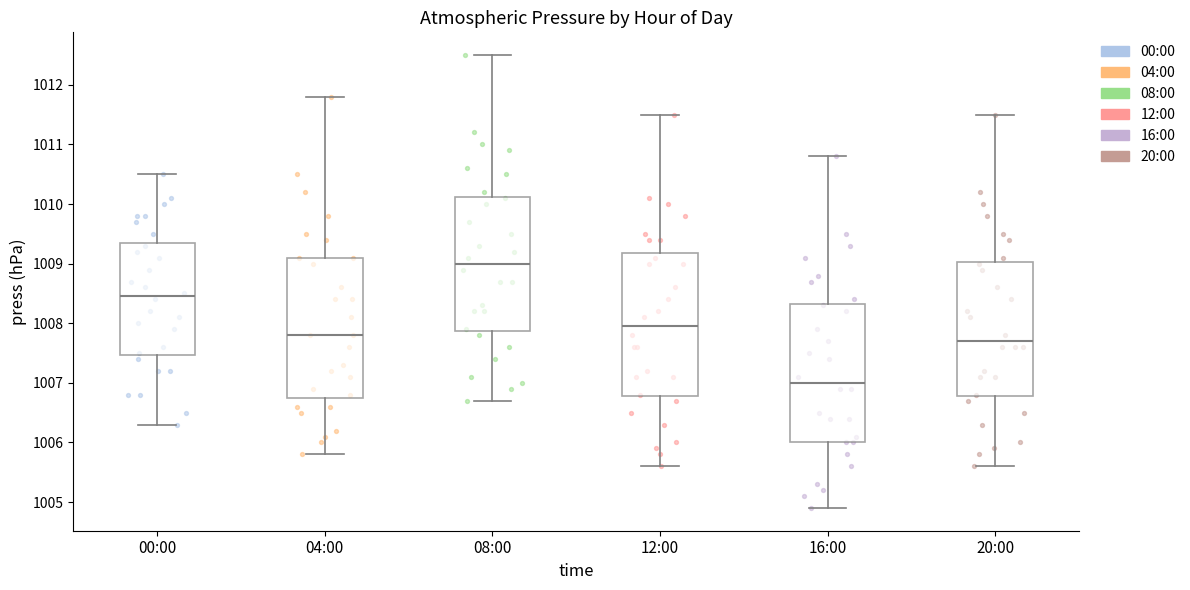

Reading left to right, transcribe this box plot: for each box, give where its median line is, the range the box spans, and where its two whiskers end, as read against the y-axis. The values are not printed on the chart, so give them approximately, as read against the axis.

00:00: median 1008.5, box 1007.5 to 1009.4, whiskers 1006.3 to 1010.5
04:00: median 1007.8, box 1006.8 to 1009.1, whiskers 1005.8 to 1011.8
08:00: median 1009.0, box 1007.9 to 1010.1, whiskers 1006.7 to 1012.5
12:00: median 1008.0, box 1006.8 to 1009.2, whiskers 1005.6 to 1011.5
16:00: median 1007.0, box 1006.0 to 1008.3, whiskers 1004.9 to 1010.8
20:00: median 1007.7, box 1006.8 to 1009.0, whiskers 1005.6 to 1011.5